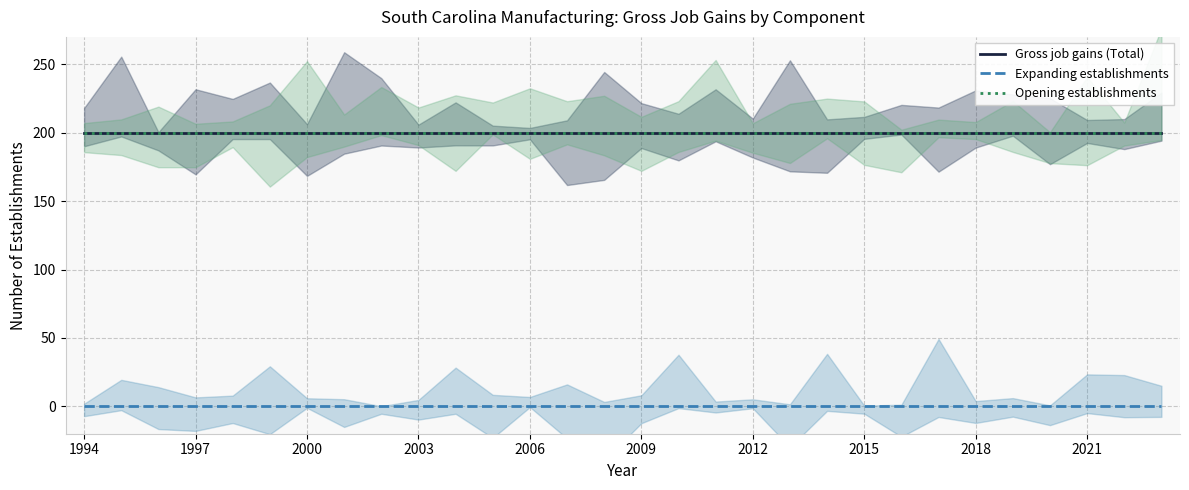

Reading right to left, extract all data points from this chart.

Gross job gains (Total): 200	200	200	200	200	200	200	200	200	200	200	200	200	200	200	200	200	200	200	200	200	200	200	200	200	200	200	200	200	200
Expanding establishments: 0	0	0	0	0	0	0	0	0	0	0	0	0	0	0	0	0	0	0	0	0	0	0	0	0	0	0	0	0	0
Opening establishments: 200	200	200	200	200	200	200	200	200	200	200	200	200	200	200	200	200	200	200	200	200	200	200	200	200	200	200	200	200	200